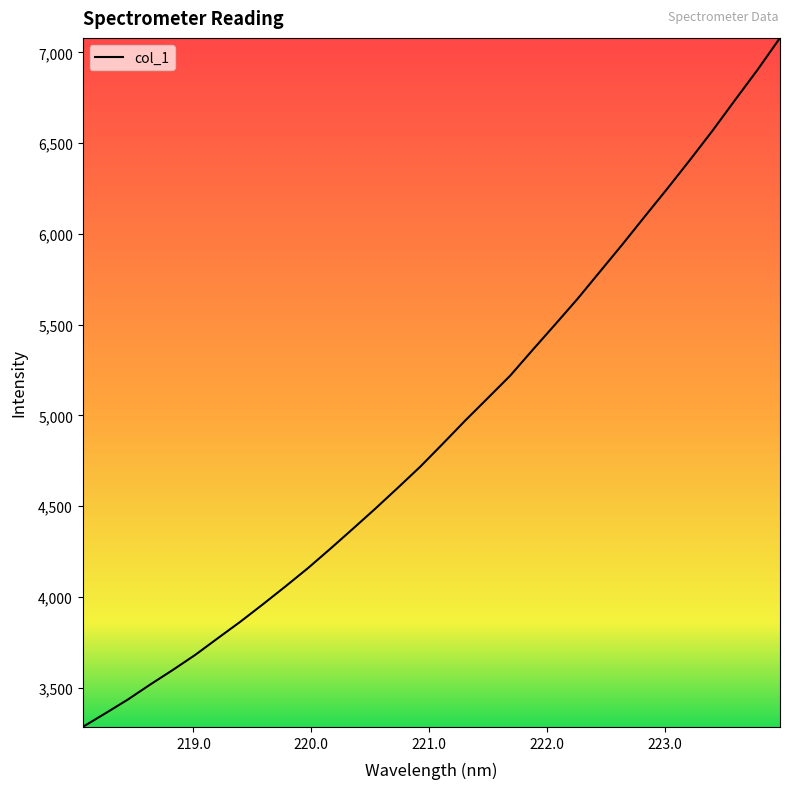

What is the maximum value shown in the chart?

7080.4